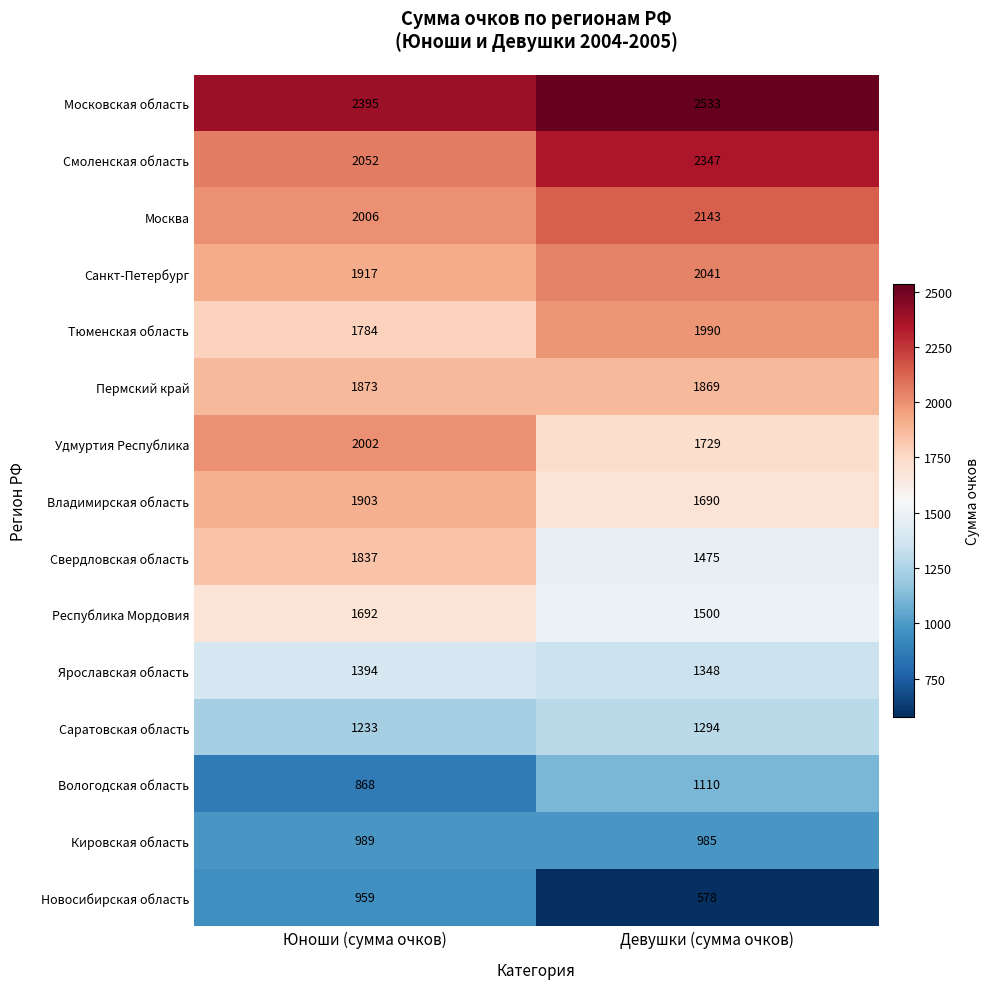

True or false: Смоленская область has a value of 2052 at Юноши (сумма очков).

True